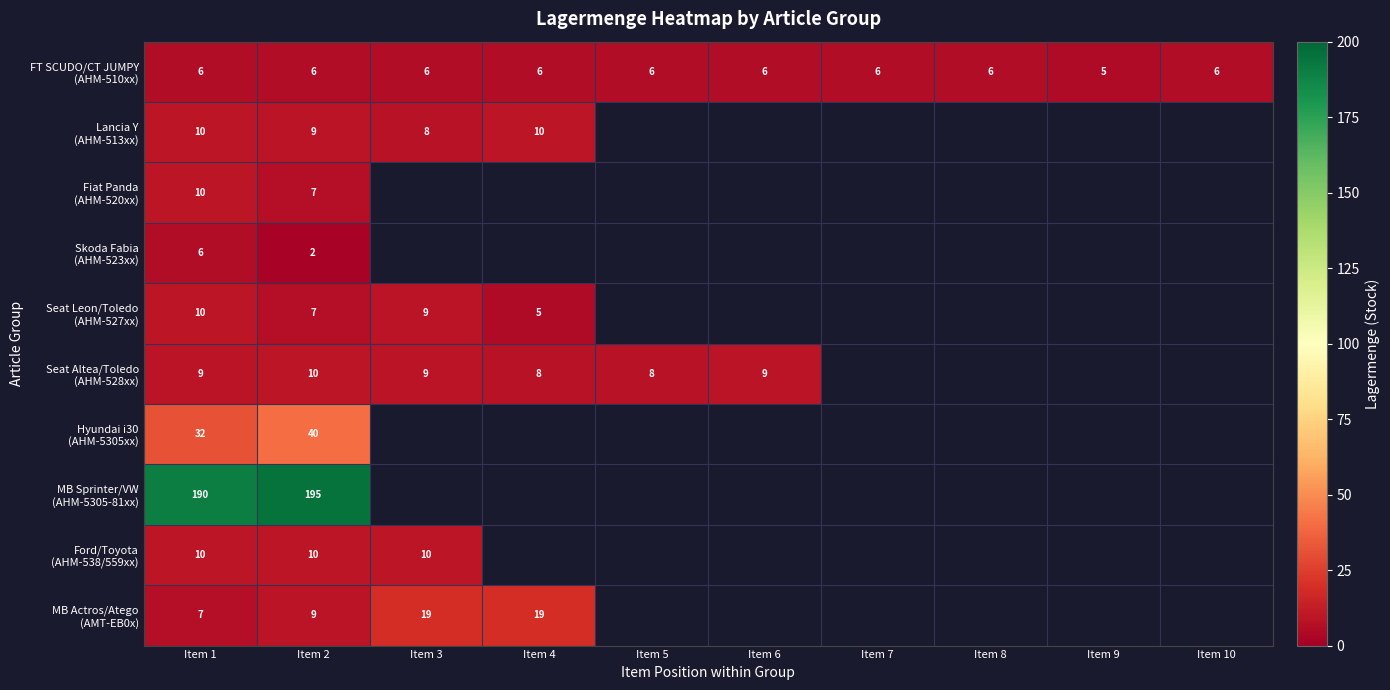

At how many categories does at least one series exceed 116?

2